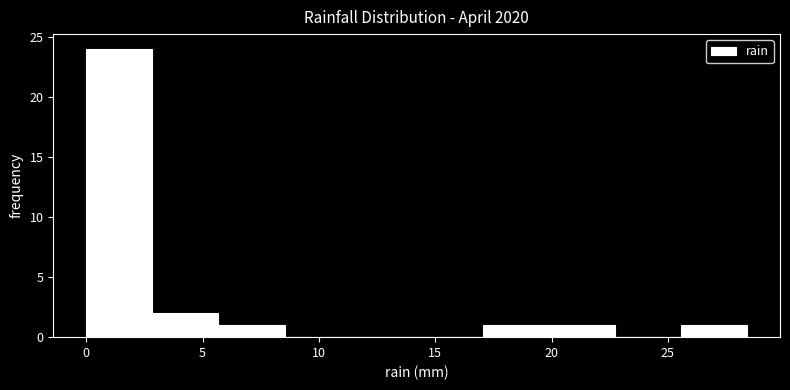

Reading left to right, list every bar in this chart as the range it spans on the x-axis followed by its height. Neither the bar edges nor the heights are printed on the chart, so give them approximately, as read against the axes.

0.0 to 3.0: 24
3.0 to 5.5: 2
5.5 to 8.5: 1
8.5 to 11.5: 0
11.5 to 14.0: 0
14.0 to 17.0: 0
17.0 to 20.0: 1
20.0 to 22.5: 1
22.5 to 25.5: 0
25.5 to 28.5: 1